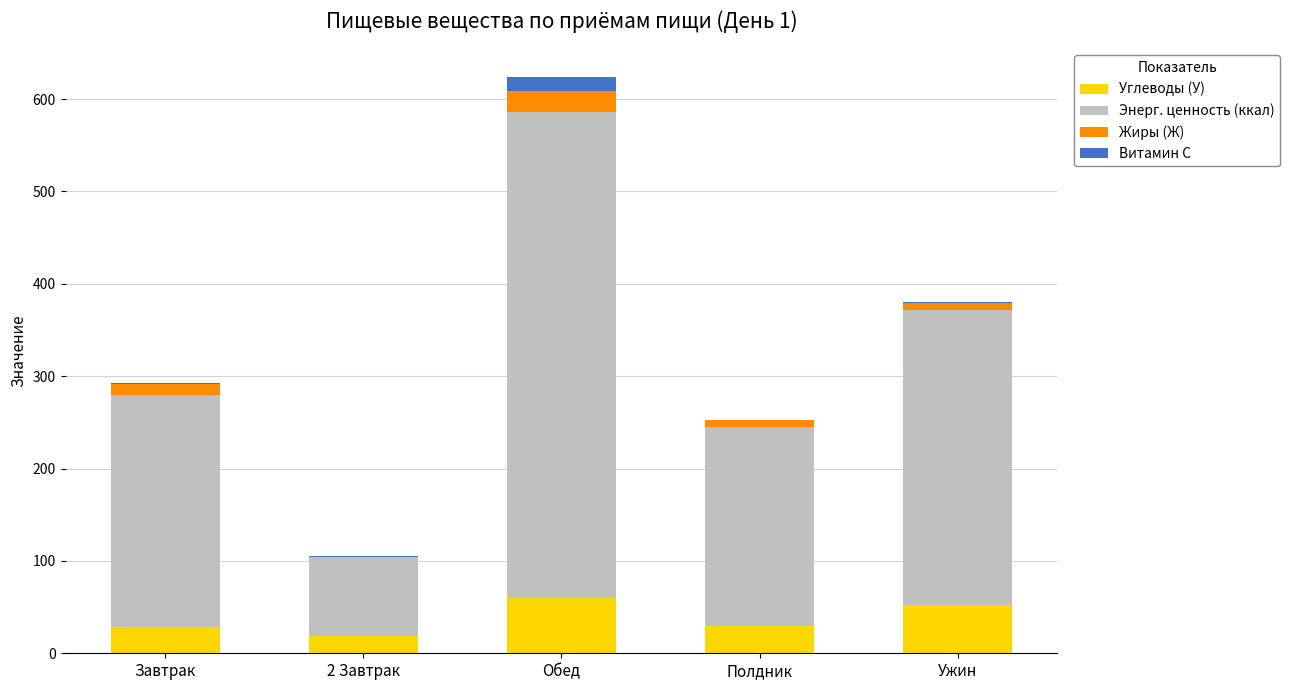

At which category is the sum across all series the highest?

Обед